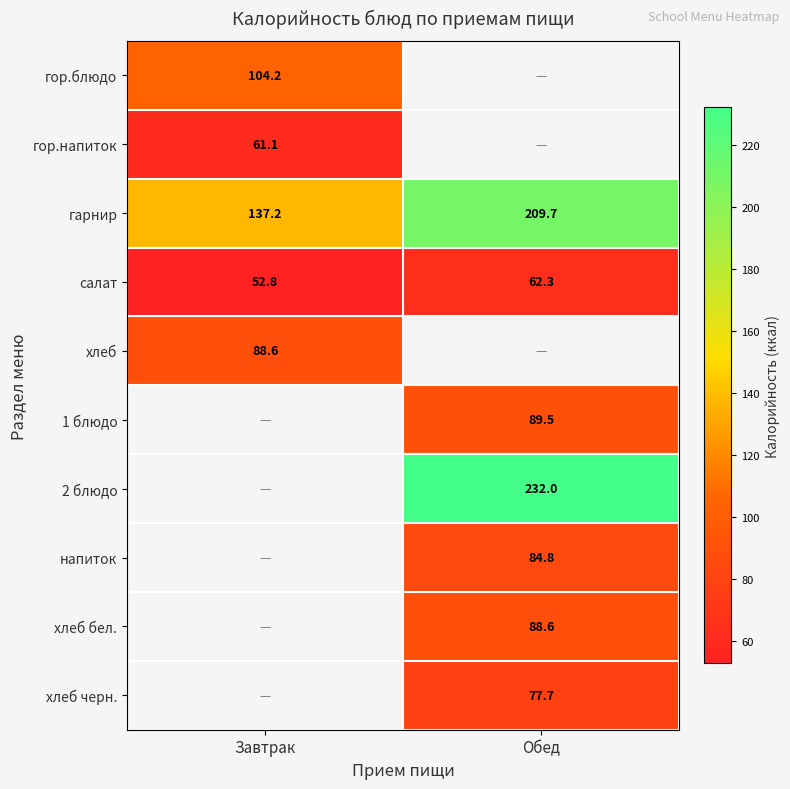

List the labels in order of гарнир value, largest first.

Обед, Завтрак